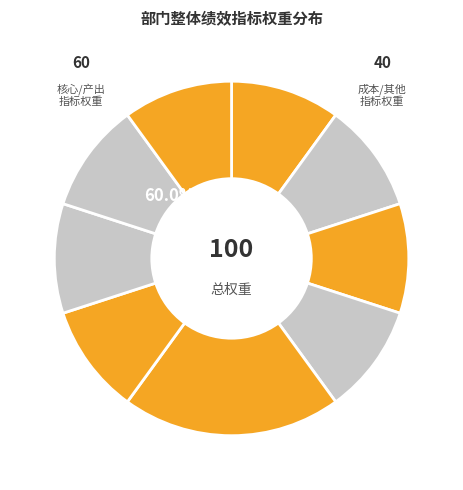

Which category has the biggest portion of the pie?

完成县委县政府安排的全部工作